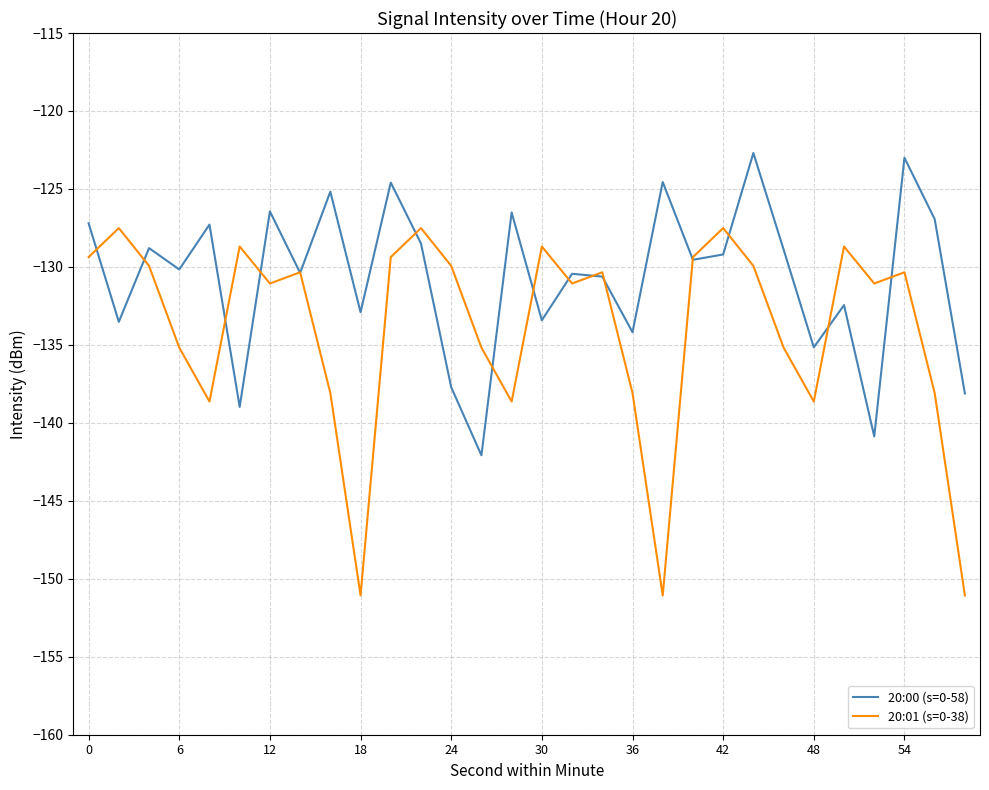

What is the sum of all 20:01 (s=0-38) values?

-4019.6